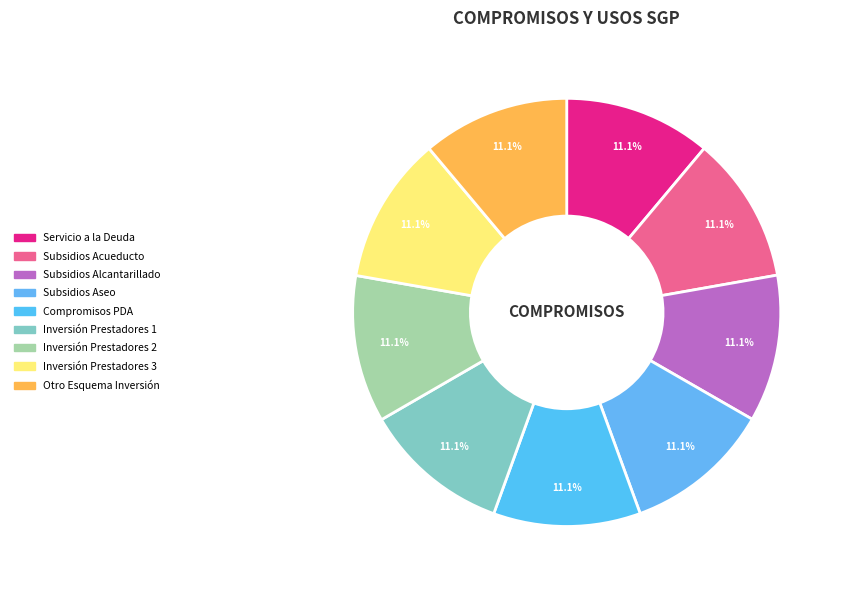

How many segments does this pie chart have?

9